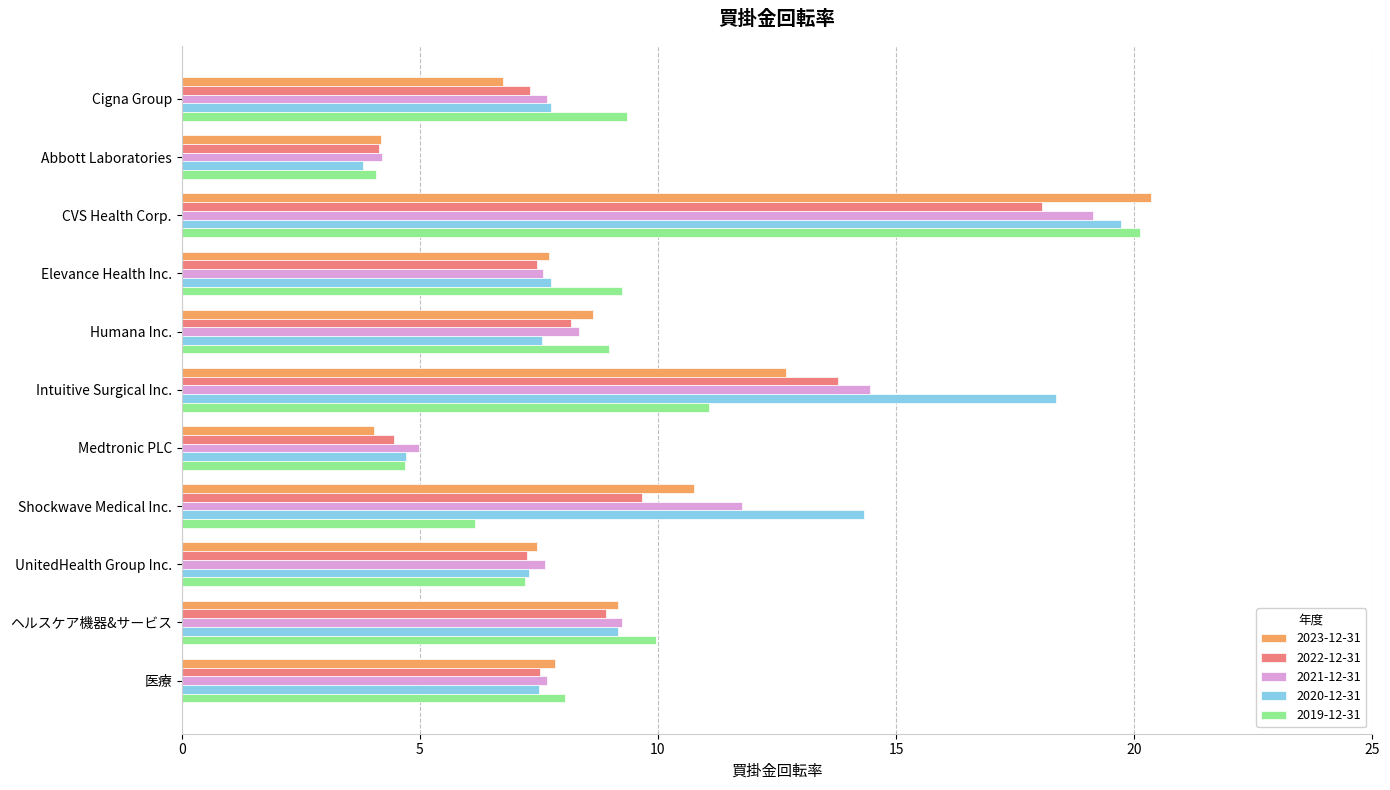

At Shockwave Medical Inc., list the series in order from smallest to largest.

2019-12-31, 2022-12-31, 2023-12-31, 2021-12-31, 2020-12-31